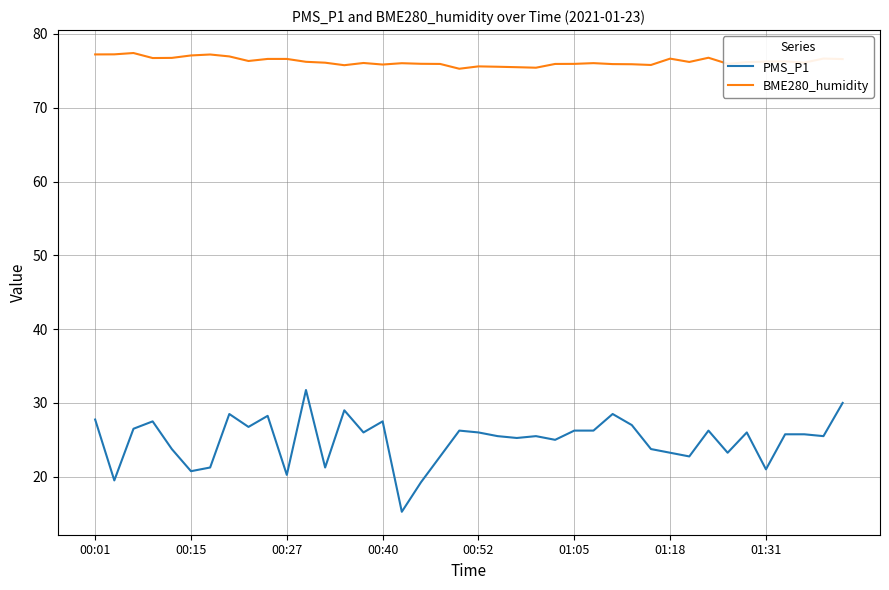

What is the greatest value displayed?

77.4